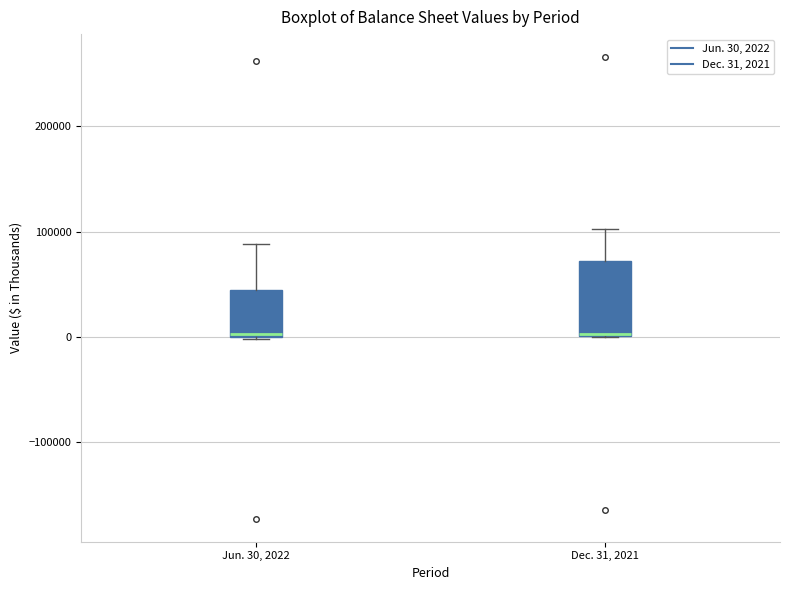

Comparing the boxes themselves (not the whiskers), which one is the tallest?

Dec. 31, 2021